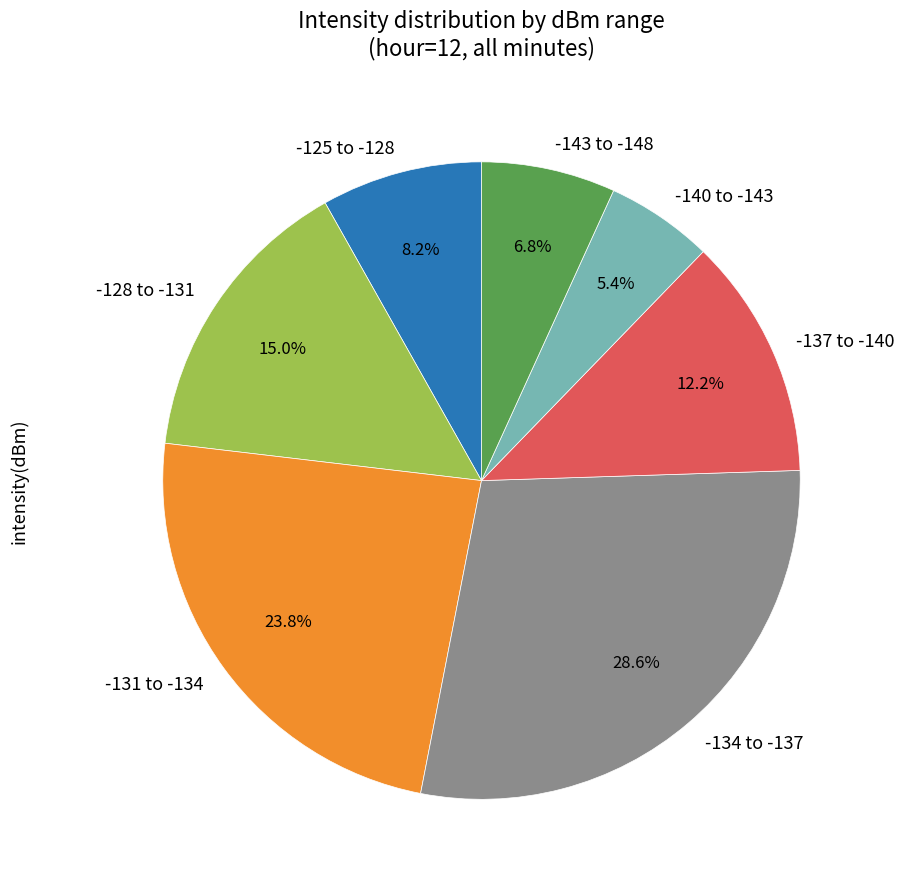

How many segments does this pie chart have?

7